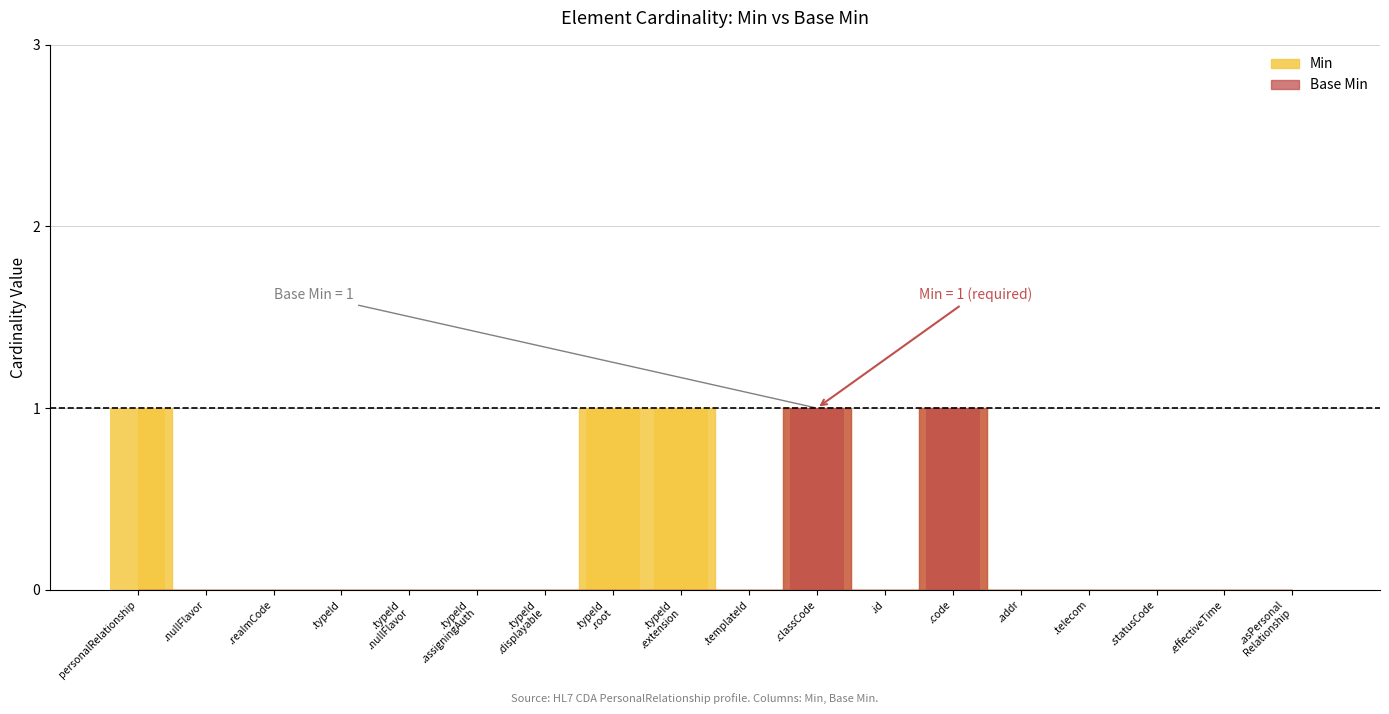

At which label does Base Min reach its peak?

.classCode